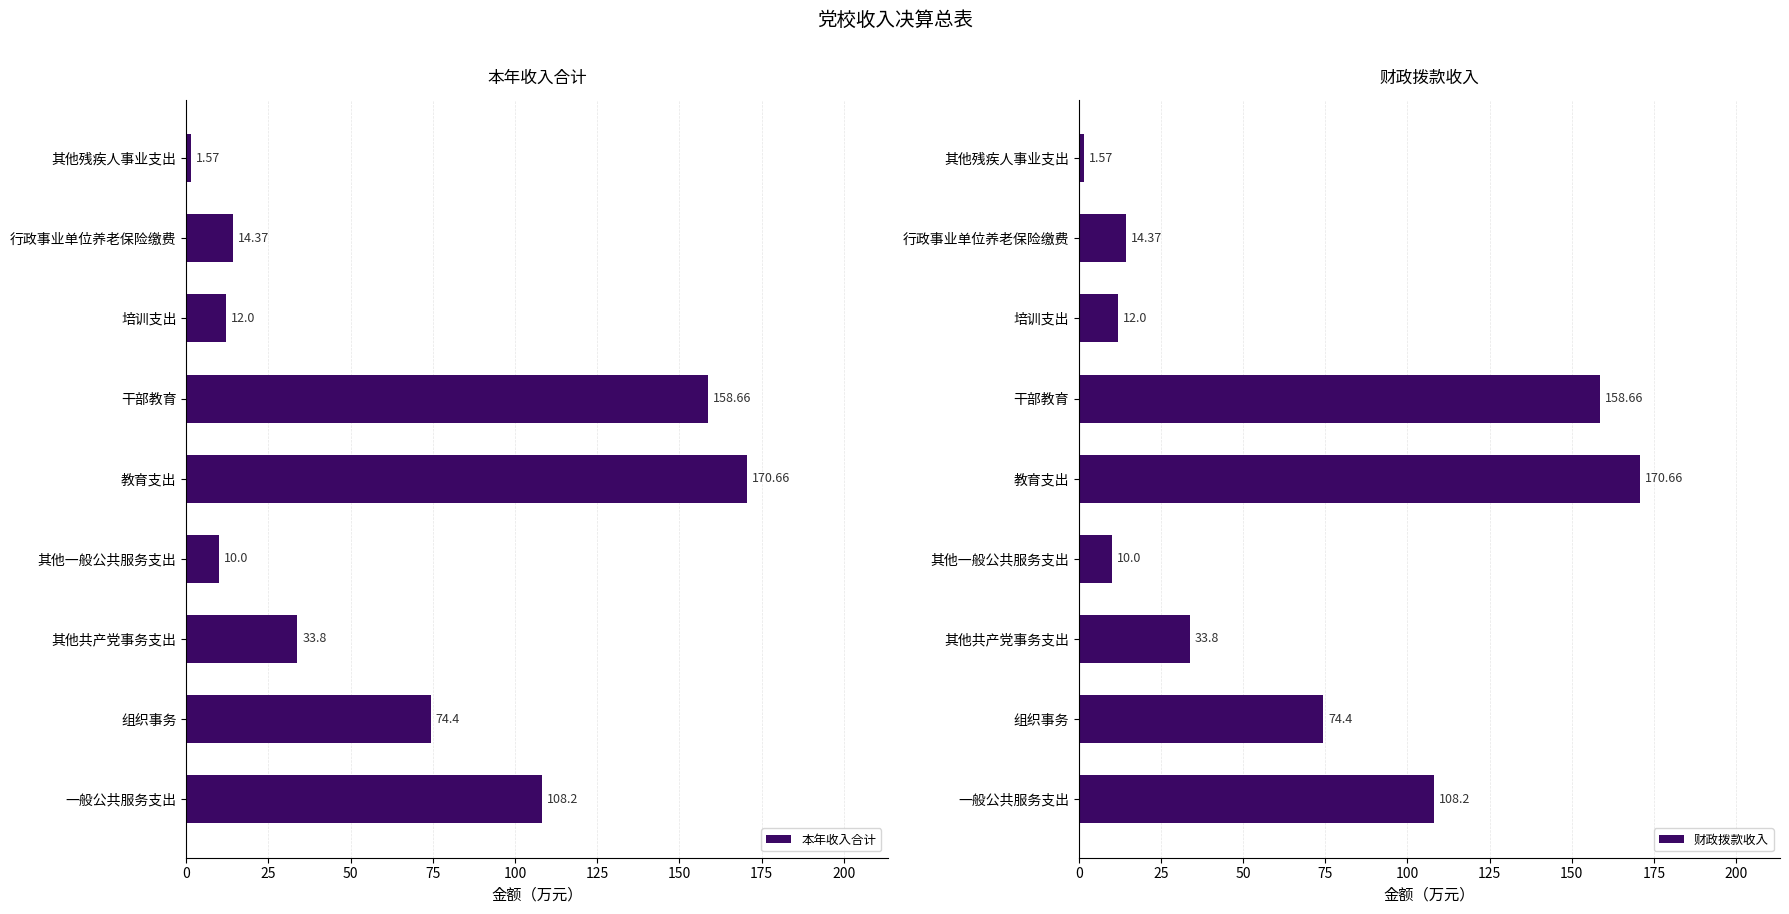

What is the difference between the second highest and second lowest values in the 本年收入合计 series?

148.7